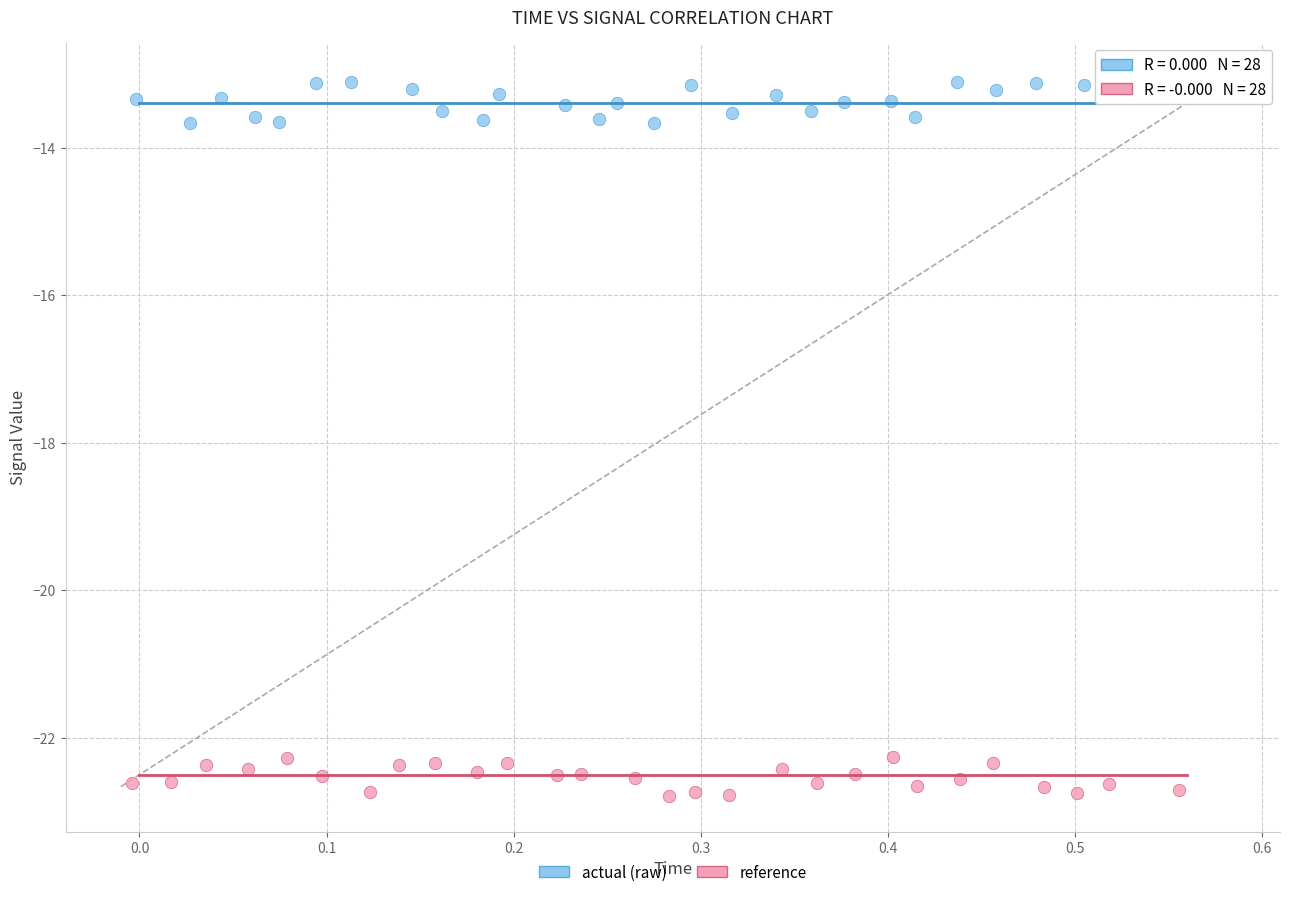

Which series contains the lowest Y value?

reference